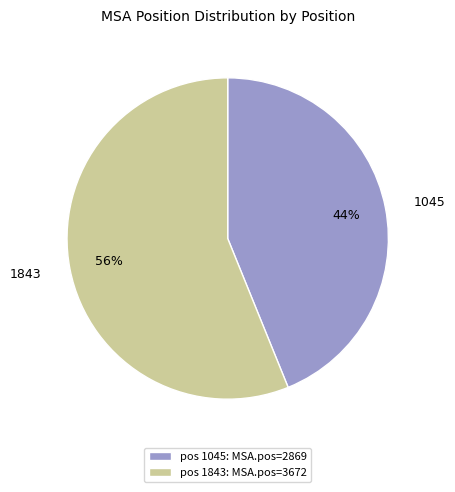

How many segments does this pie chart have?

2